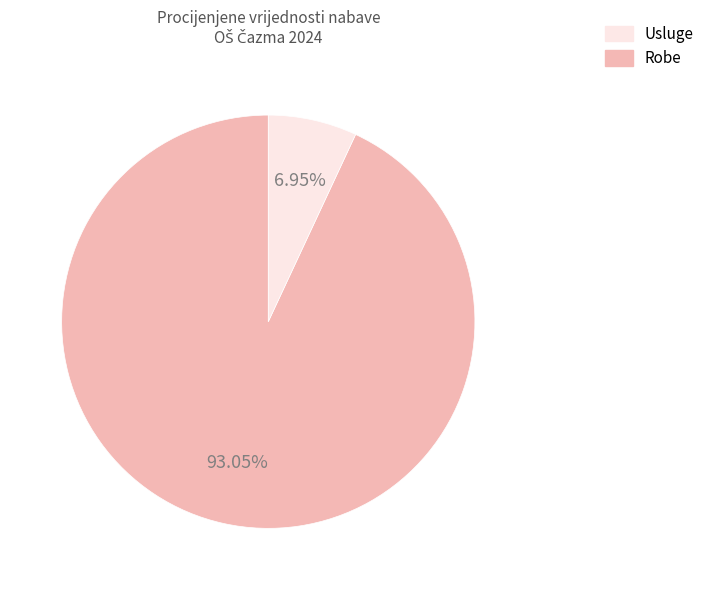

Is there any slice that represents more than half of the pie?

Yes